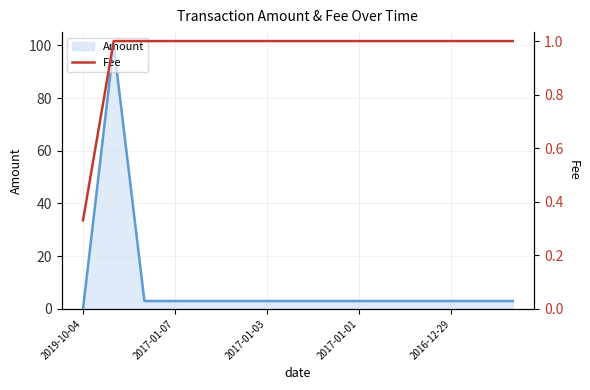

At how many categories does at least one series exceed 20?

1